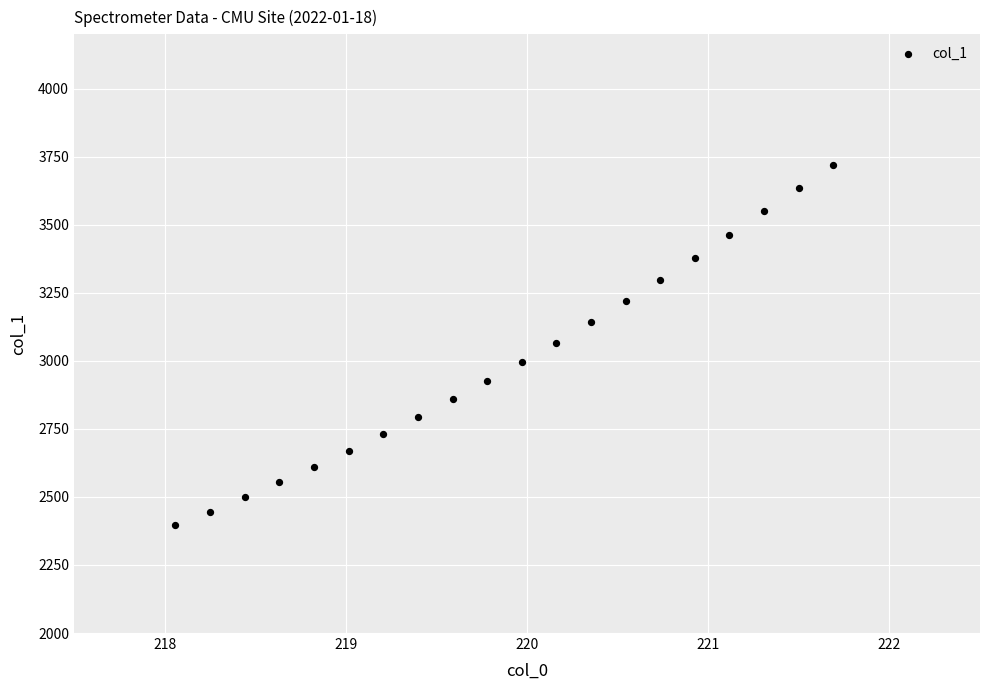

What is the range of Y values (max minus min)?

1323.7